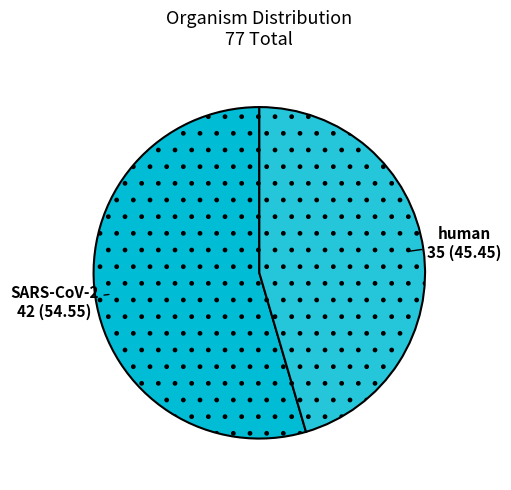

Which category has the smallest portion of the pie?

human